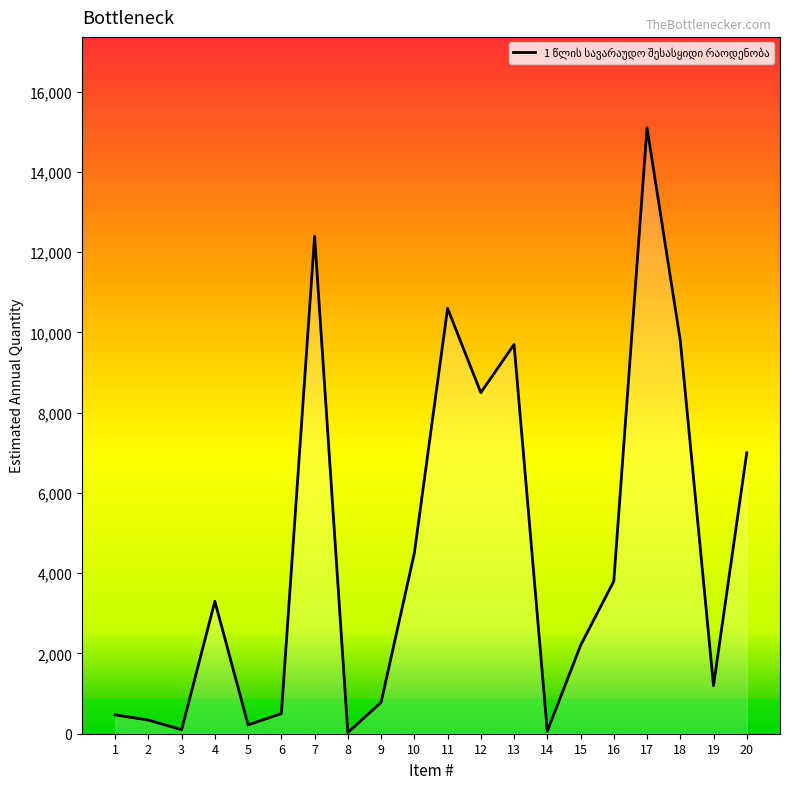

What is the sum of all values?

90600